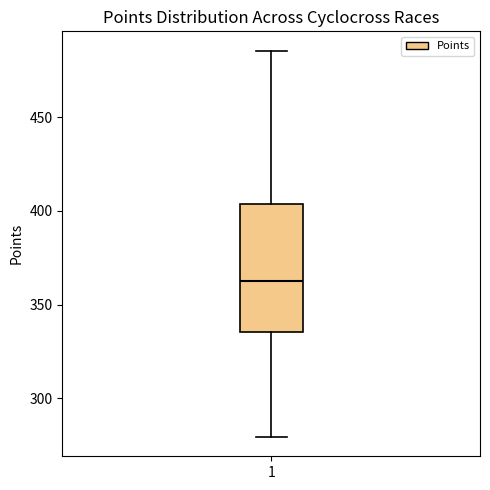

Where does the upper whisker of the box at x = 1 end on the y-axis? The values are not printed on the chart, so give them approximately, as read against the axis.

485